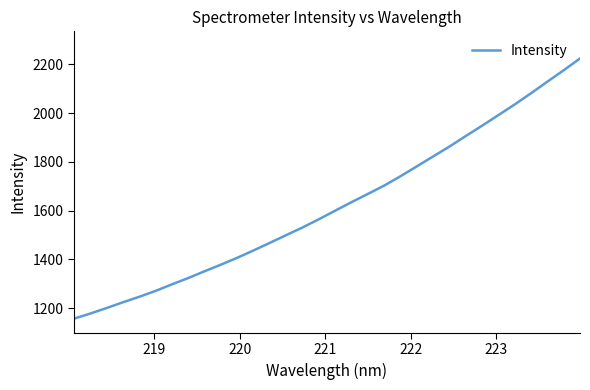

What is the maximum value shown in the chart?

2223.8